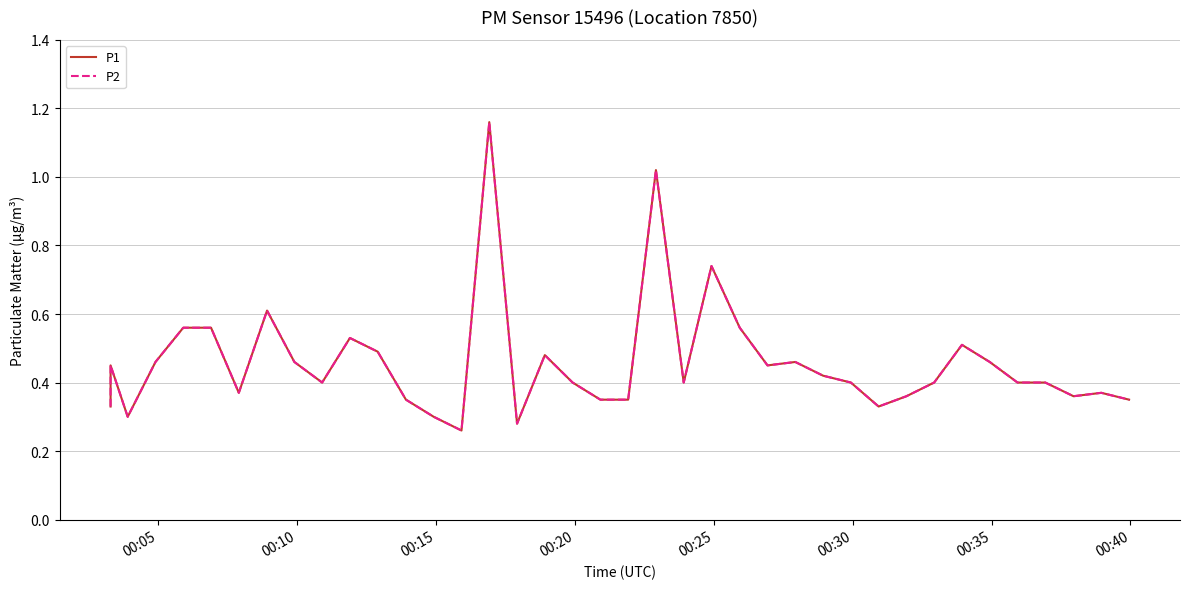

Reading right to left, list all the values displayed in this chart.

P1: 0.3	0.4	0.4	0.4	0.4	0.5	0.5	0.4	0.4	0.3	0.4	0.4	0.5	0.5	0.6	0.7	0.4	1.0	0.3	0.3	0.4	0.5	0.3	1.2	0.3	0.3	0.3	0.5	0.5	0.4	0.5	0.6	0.4	0.6	0.6	0.5	0.3	0.5	0.4	0.3
P2: 0.3	0.4	0.4	0.4	0.4	0.5	0.5	0.4	0.4	0.3	0.4	0.4	0.5	0.5	0.6	0.7	0.4	1.0	0.3	0.3	0.4	0.5	0.3	1.2	0.3	0.3	0.3	0.5	0.5	0.4	0.5	0.6	0.4	0.6	0.6	0.5	0.3	0.5	0.4	0.3